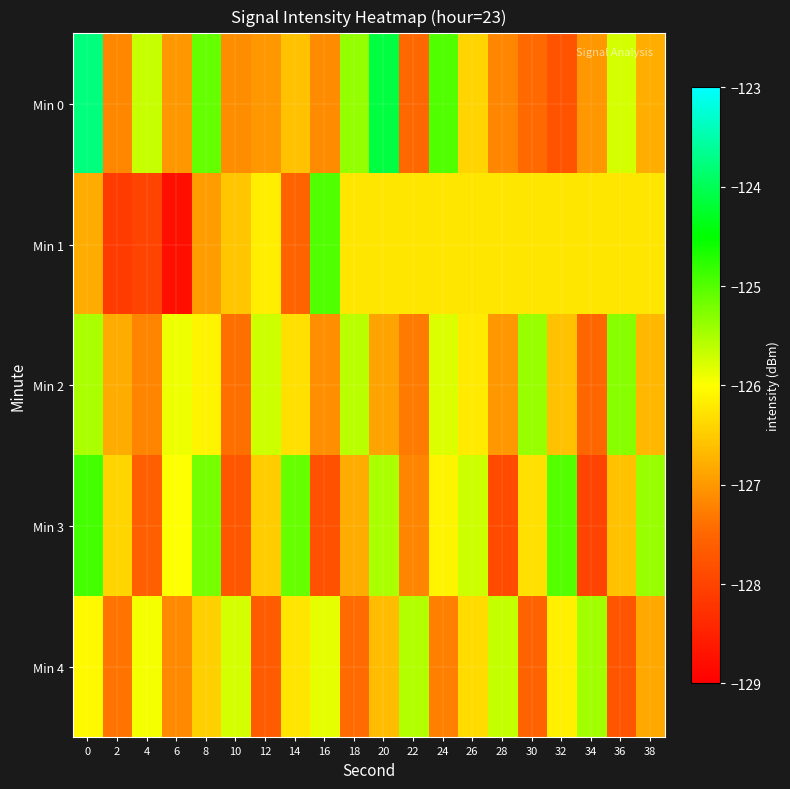

How many categories are shown in the chart?

20